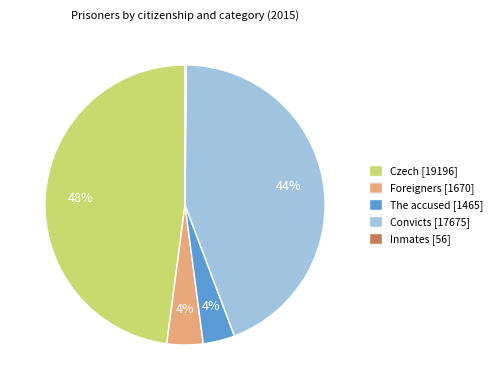

To the nearest percent, what percentage of the pie is Convicts?

44%